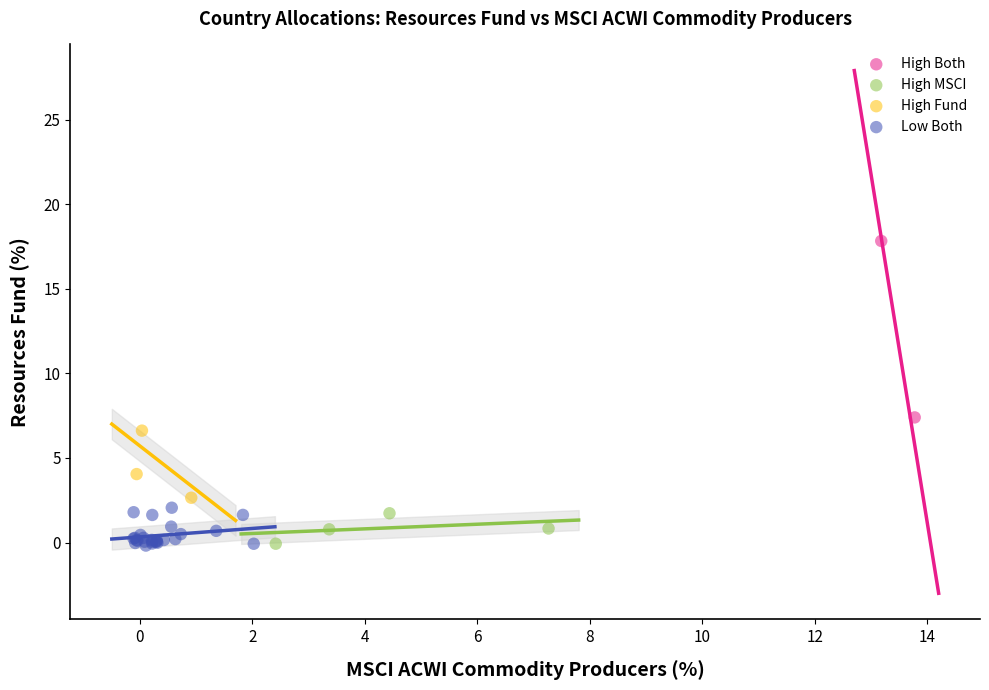

What are all the series names shown in the legend?

High Both, High MSCI, High Fund, Low Both